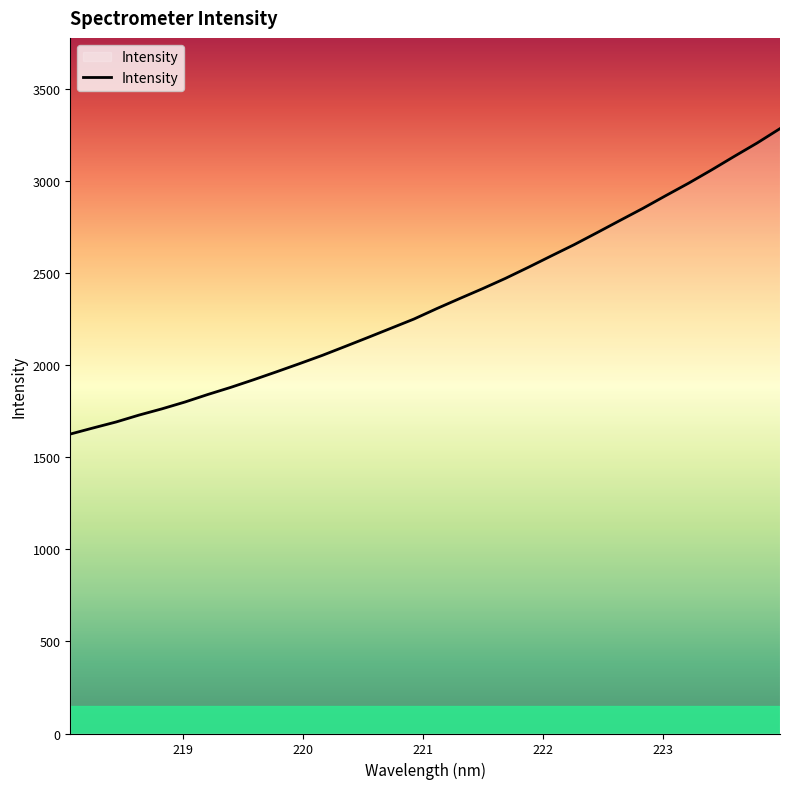

What is the maximum value shown in the chart?

3286.9